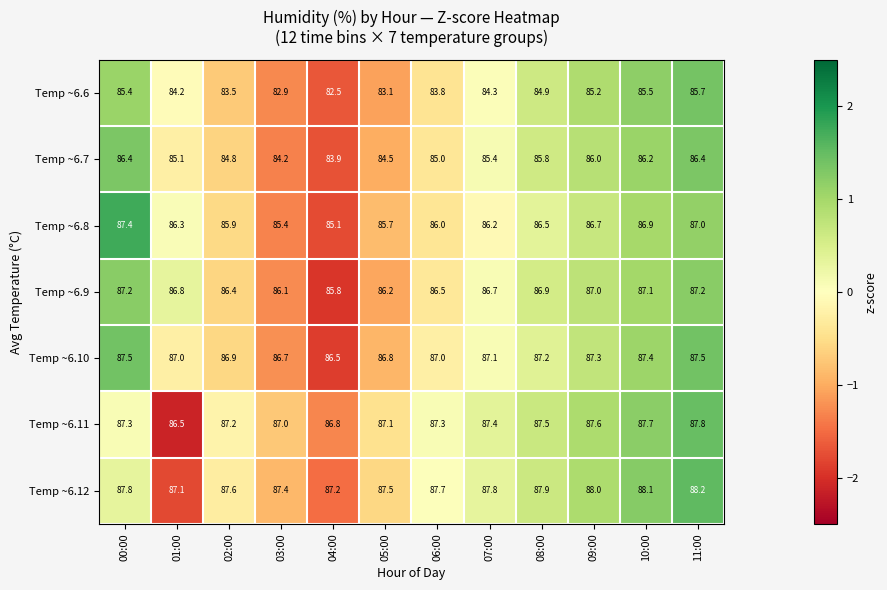

What is the spread (max minus min) of values at 07:00?

3.5